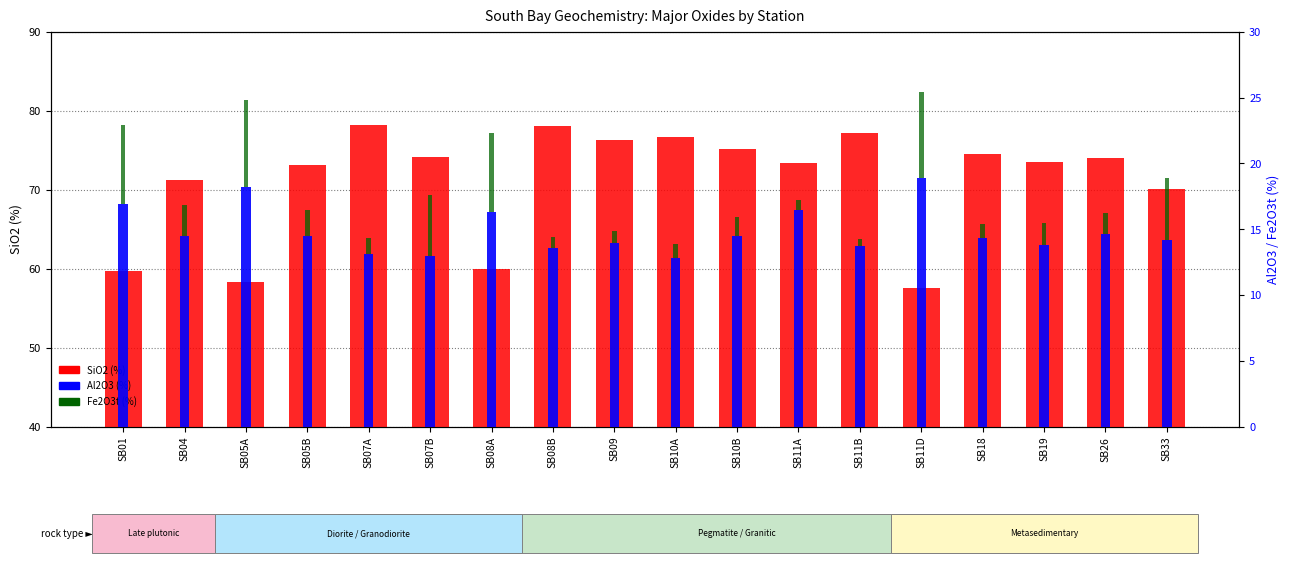

At which label is SiO2 (%) closest to 67?

SB33